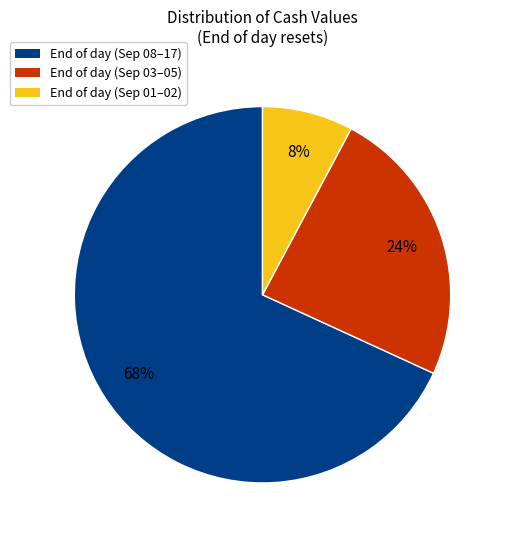

To the nearest percent, what is the average slice percentage?

33%